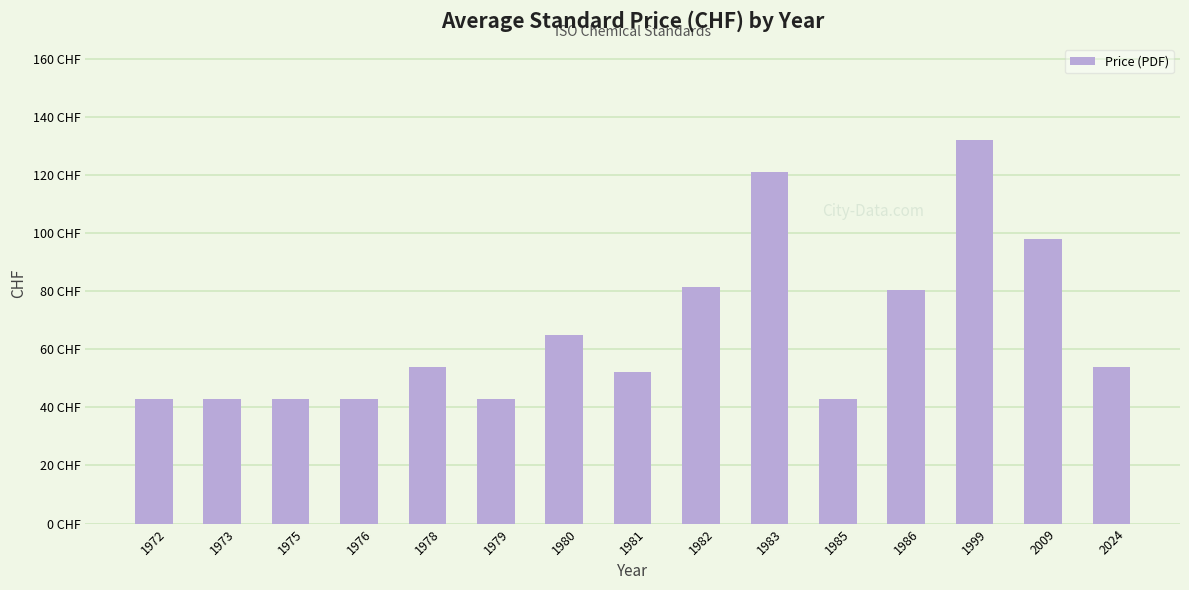

Are the bars horizontal?

No